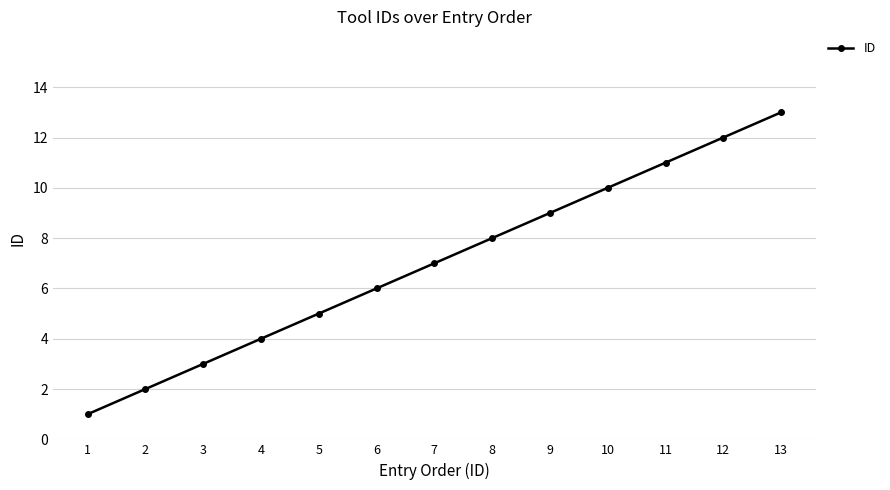

Approximately how many times larger is the value at 13 compared to 11?

1.2